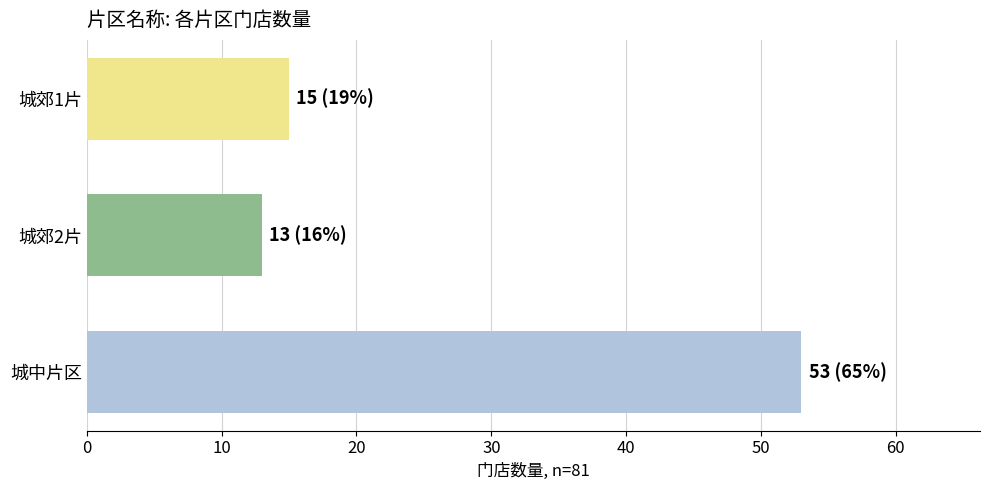

What is the label of the 1st bar from the bottom?

城中片区